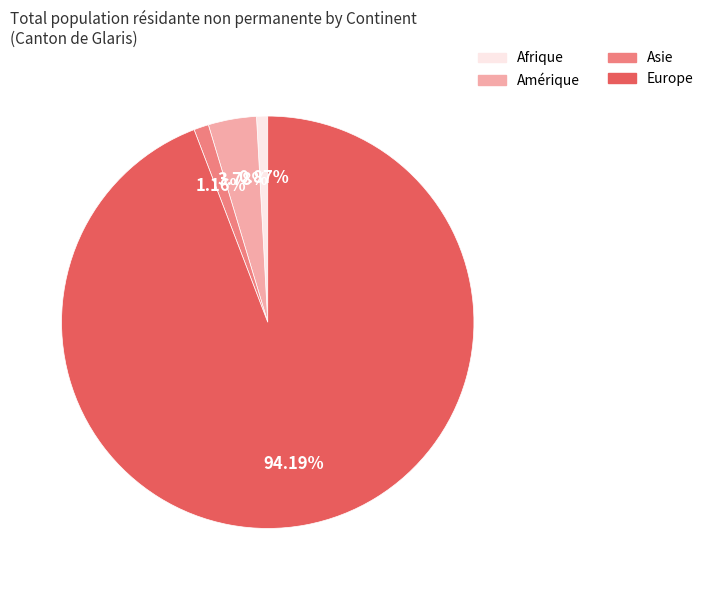

Is there a majority slice in this chart?

Yes